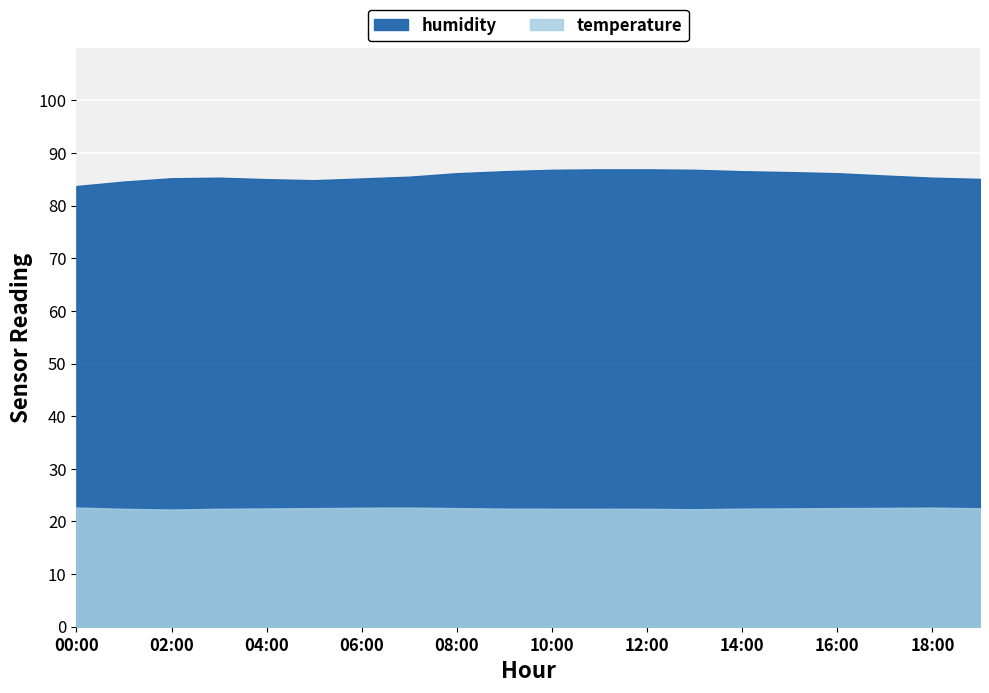

Which category has the highest value in the humidity series?

11:00